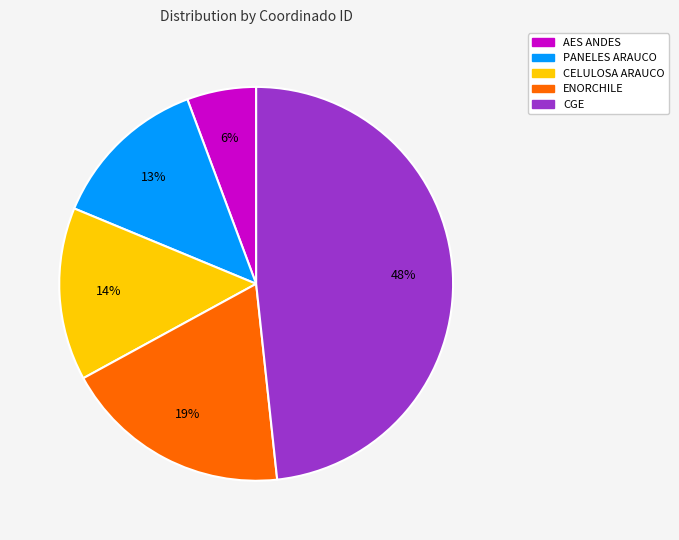

What is the largest slice in the pie chart?

CGE